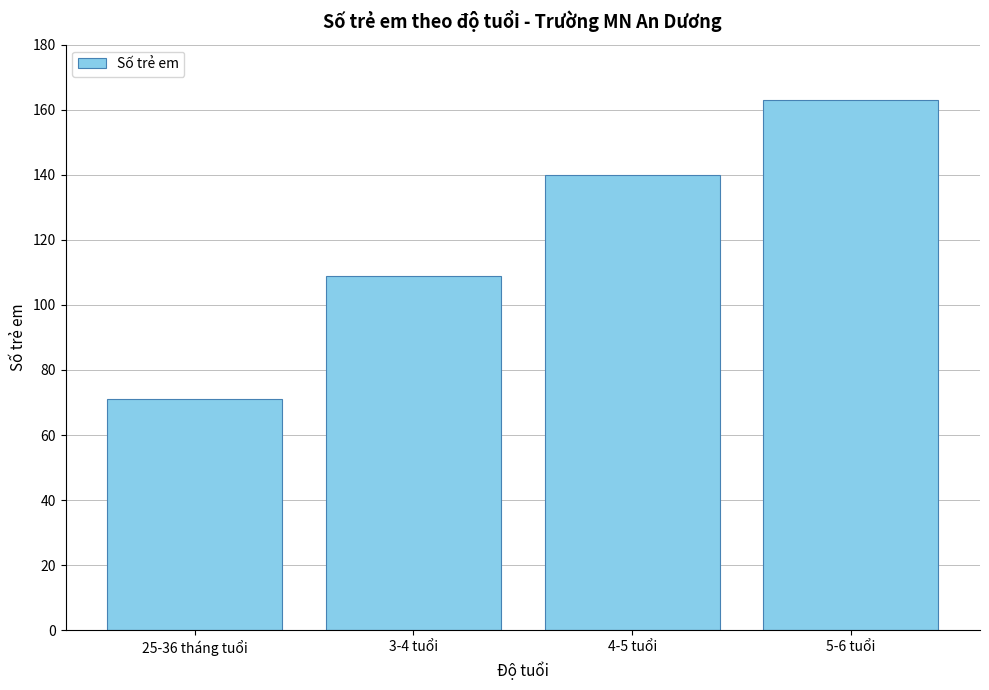

Reading left to right, list all the values displayed in this chart.

25-36 tháng tuổi=71	3-4 tuổi=109	4-5 tuổi=140	5-6 tuổi=163